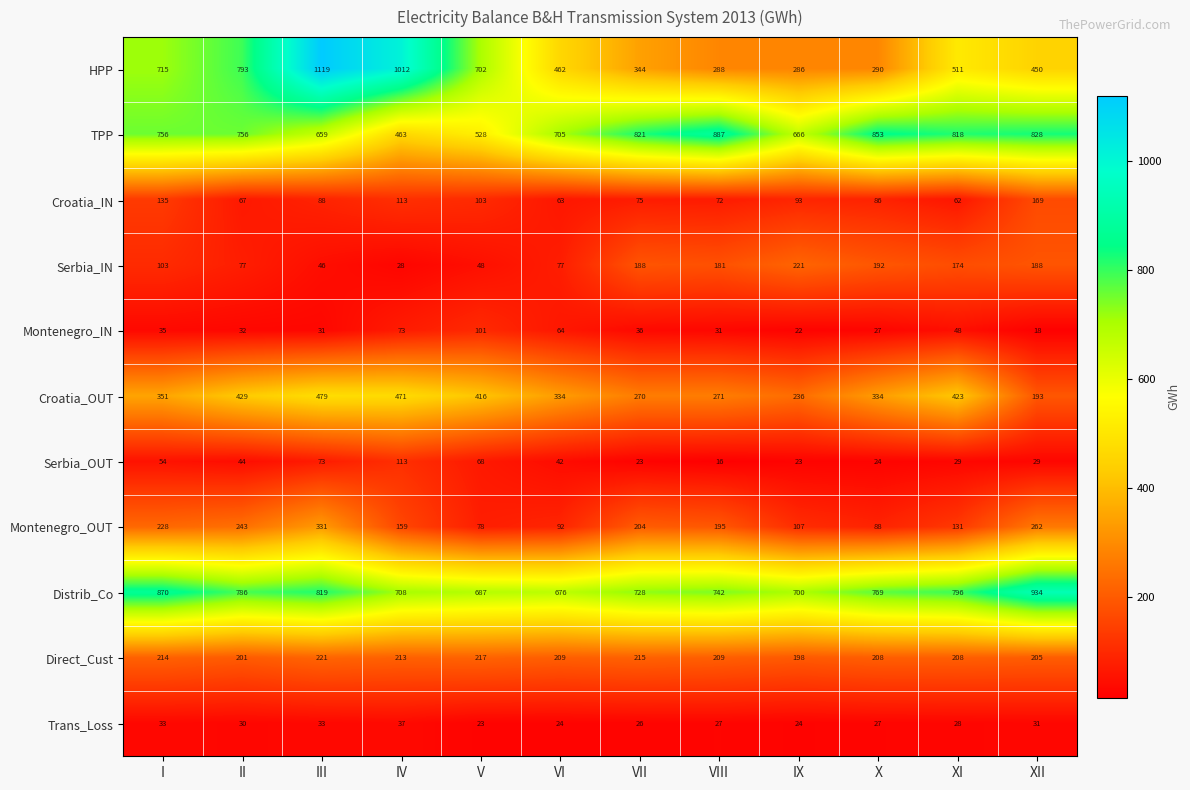

What is the difference between the maximum and minimum values in the Serbia_IN series?

193